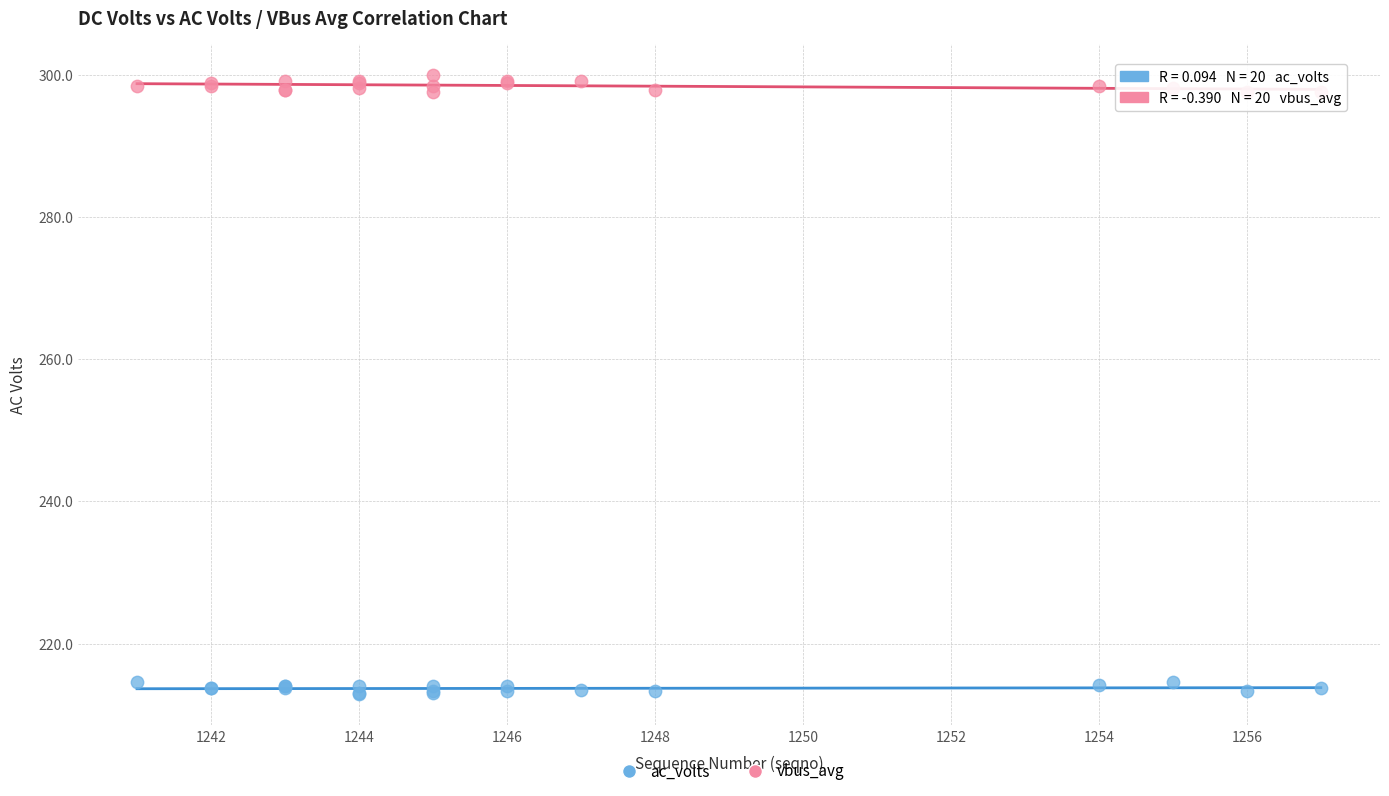

What are all the series names shown in the legend?

ac_volts, vbus_avg